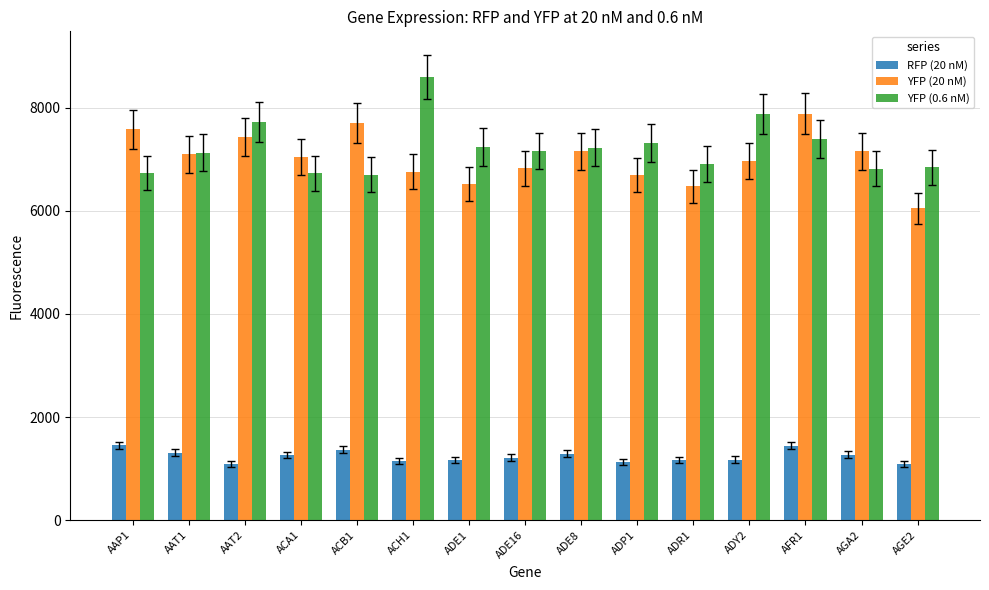

The value of RFP (20 nM) at AGA2 is 1729.3. True or false?

False